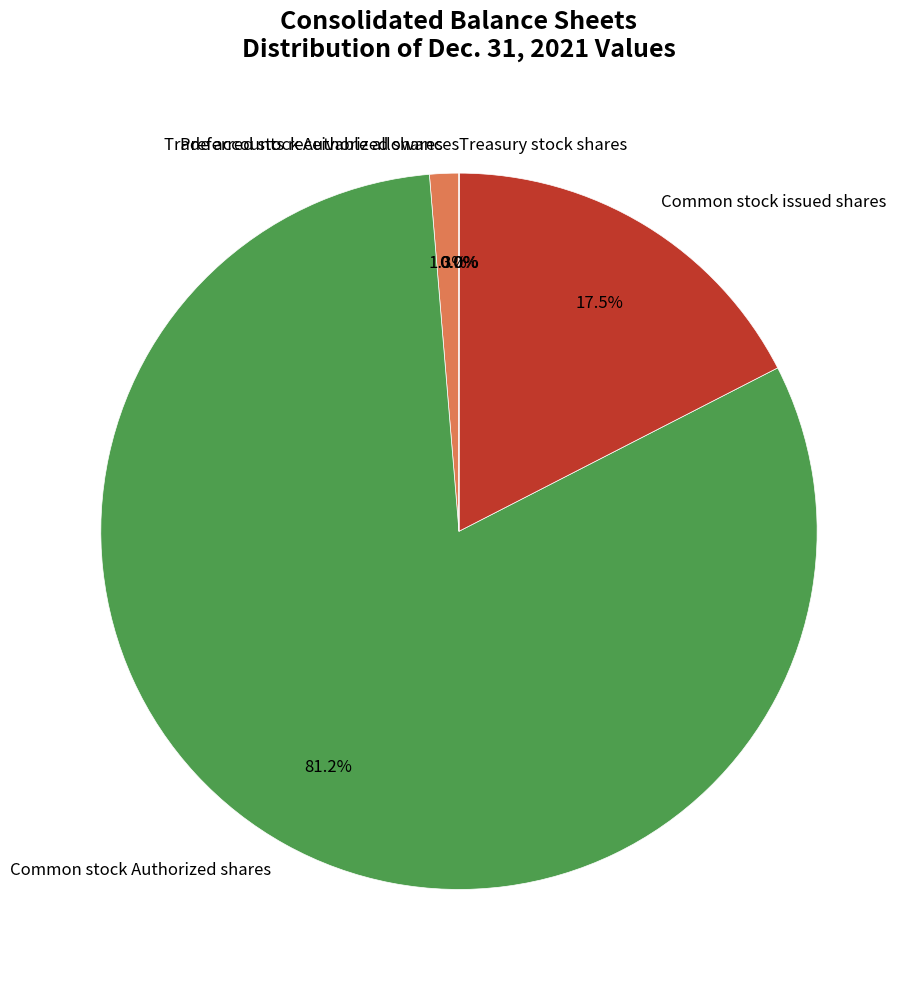

To the nearest percent, what is the difference between the largest and smallest slice percentages?

81%